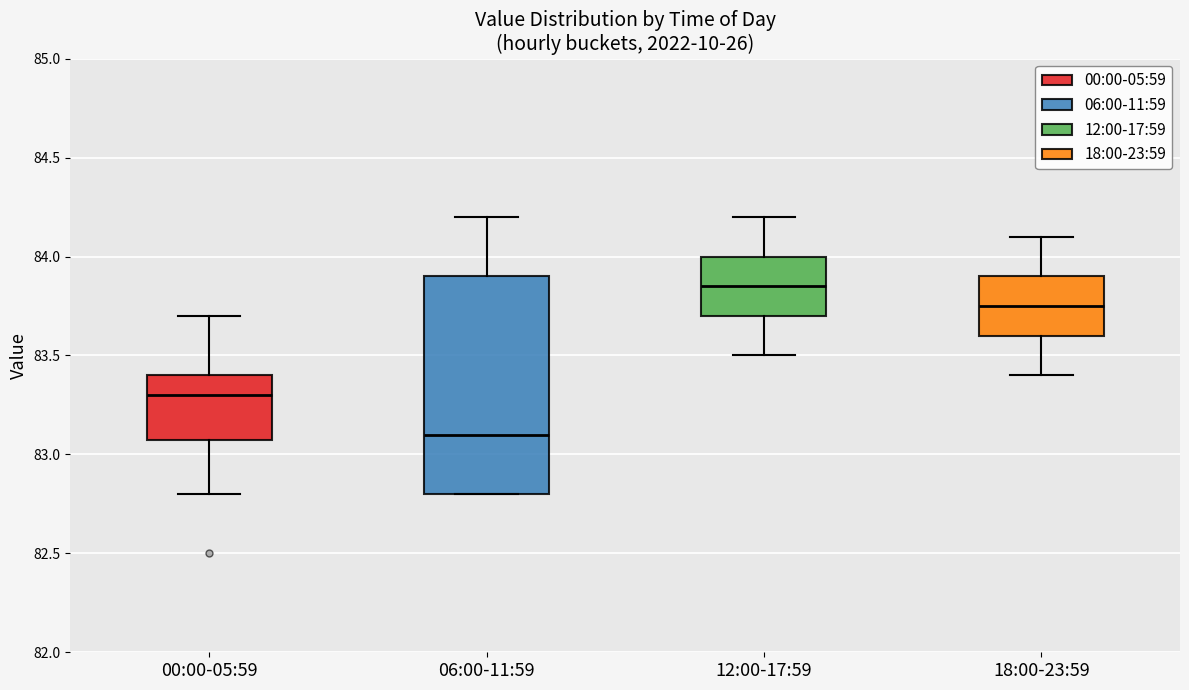

Where does the lower whisker of the box for 00:00-05:59 end on the y-axis? The values are not printed on the chart, so give them approximately, as read against the axis.

82.80